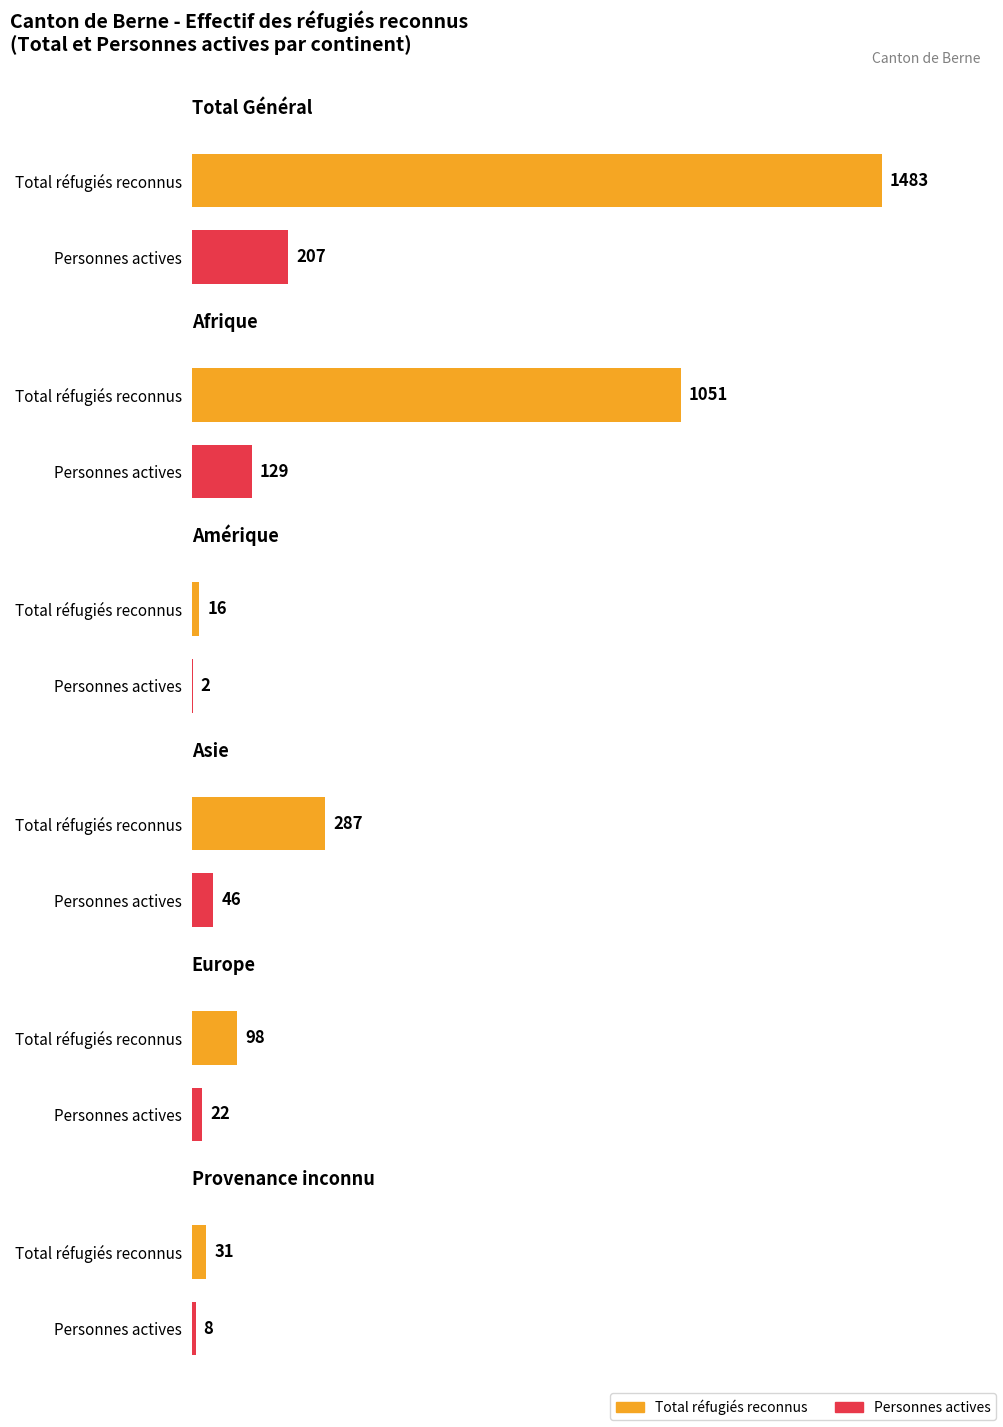

What is the sum of all Personnes actives values?

414